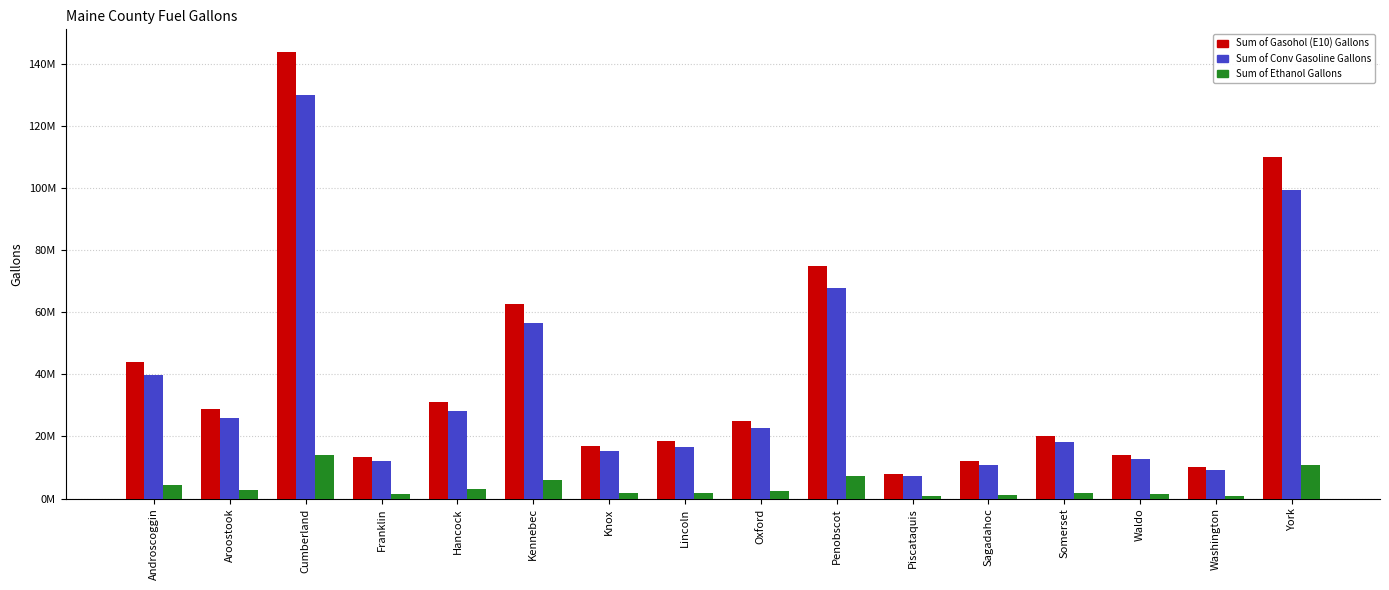

At how many categories does at least one series exceed 72376019?

3